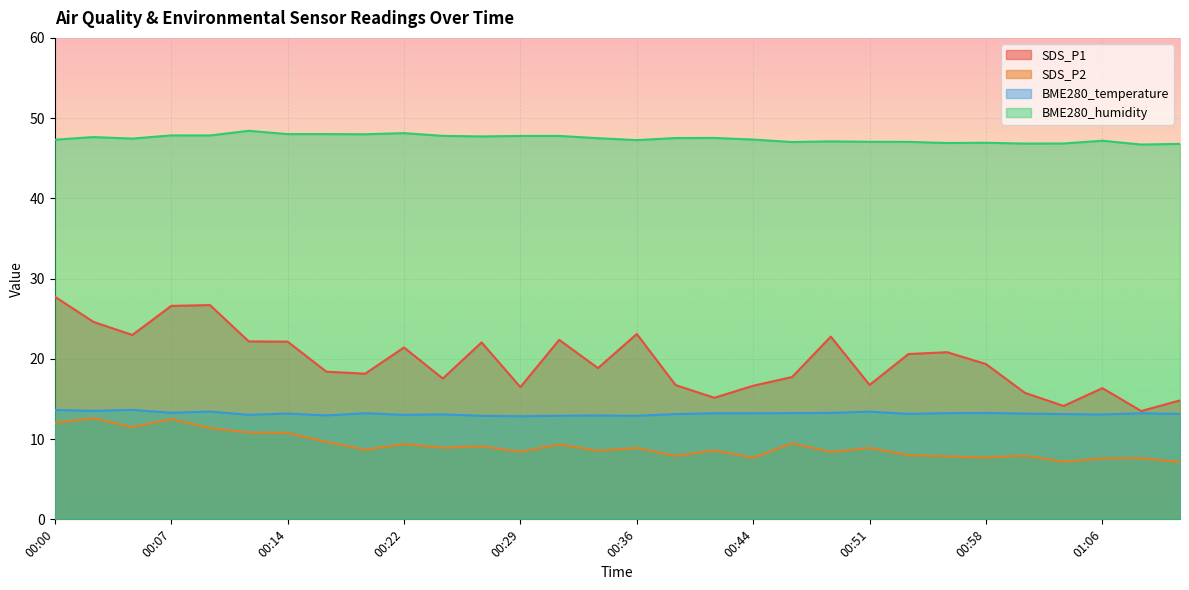

The SDS_P1 series shows 15.8 at 01:01. True or false?

True